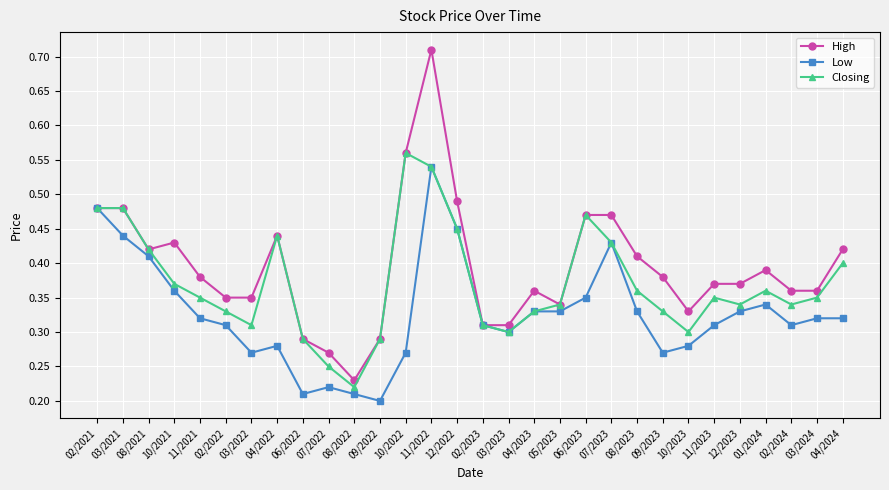

Which series has the widest spread of values?

High